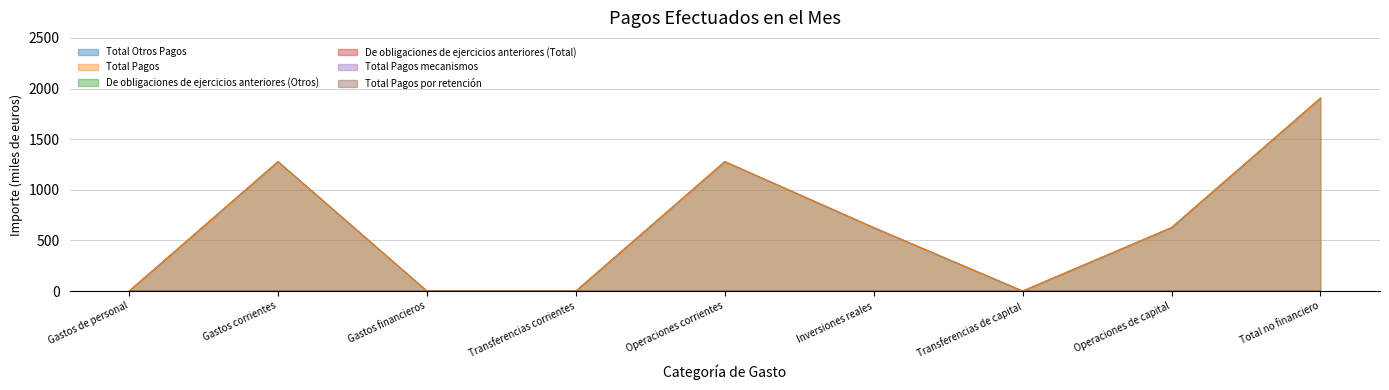

What is the average value of the Total Otros Pagos series?

635.0